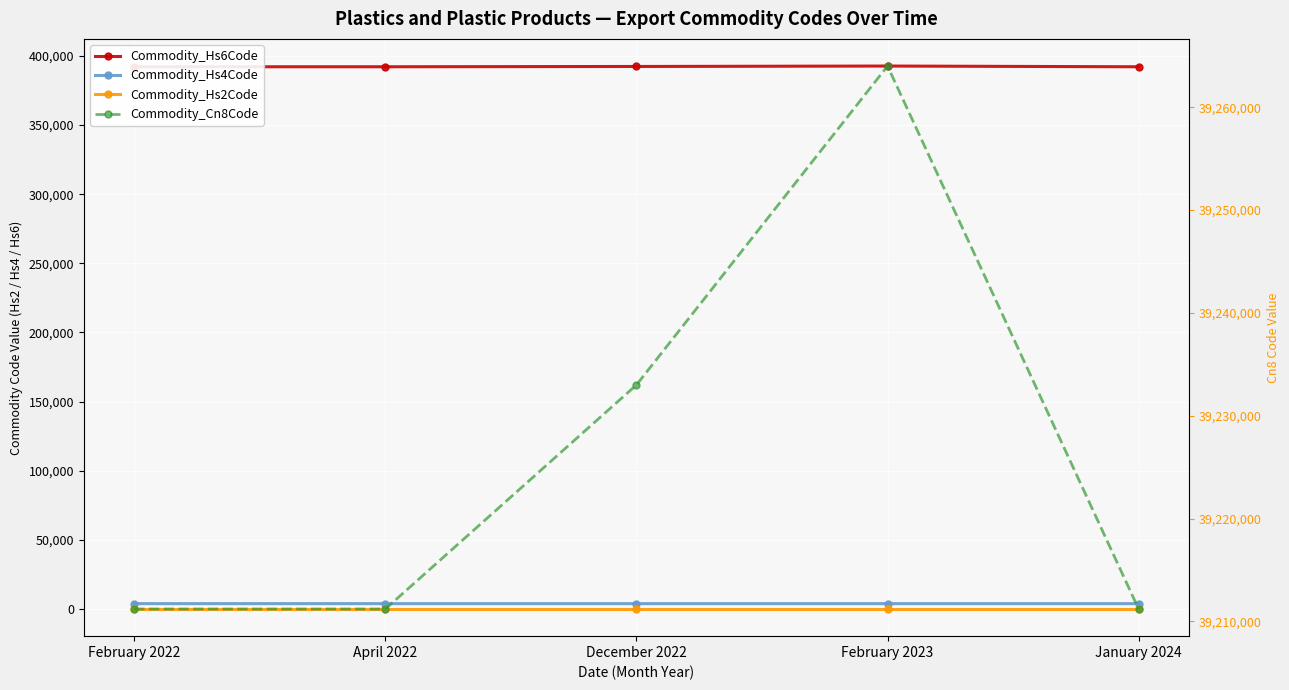

Where is the first local maximum for Commodity_Hs4Code?

February 2023